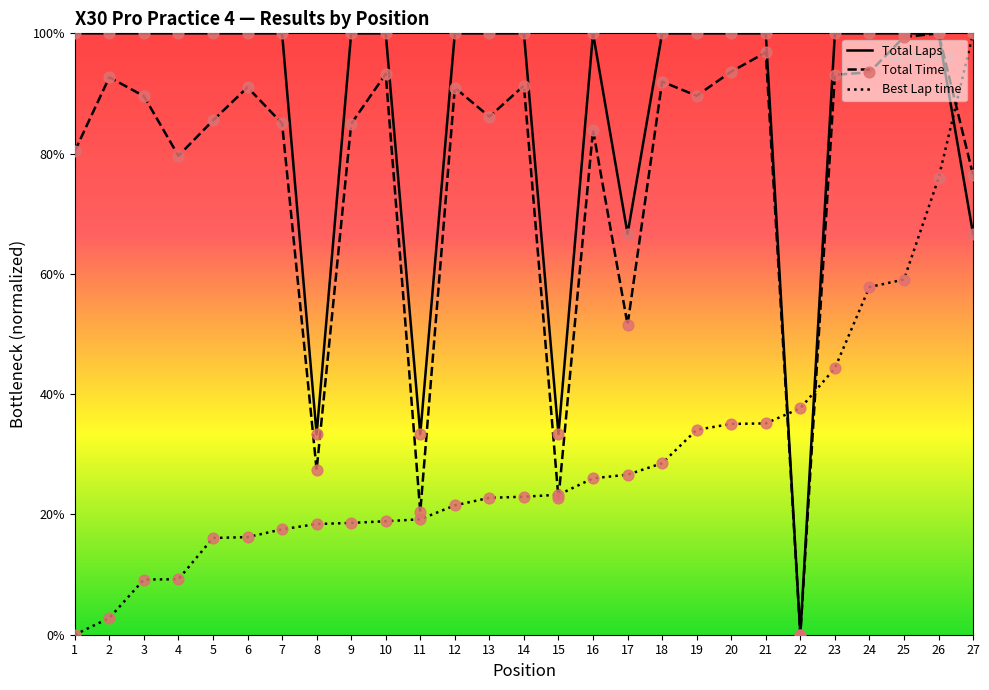

At how many categories does at least one series exceed 41?

23